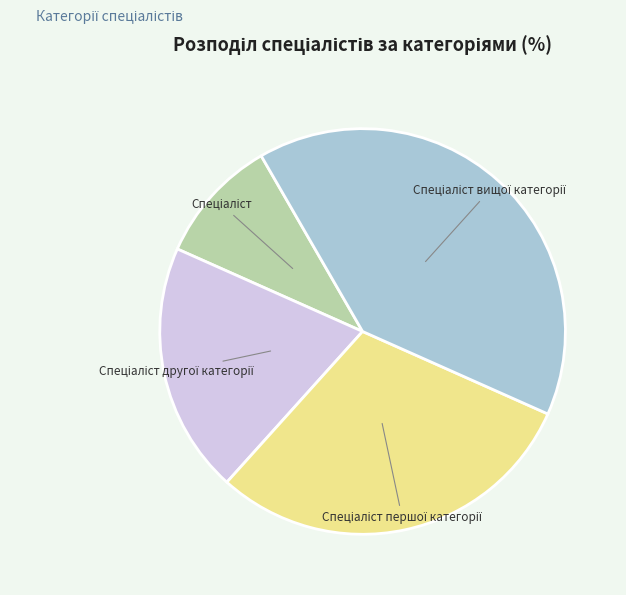

Does any single category account for the majority?

No